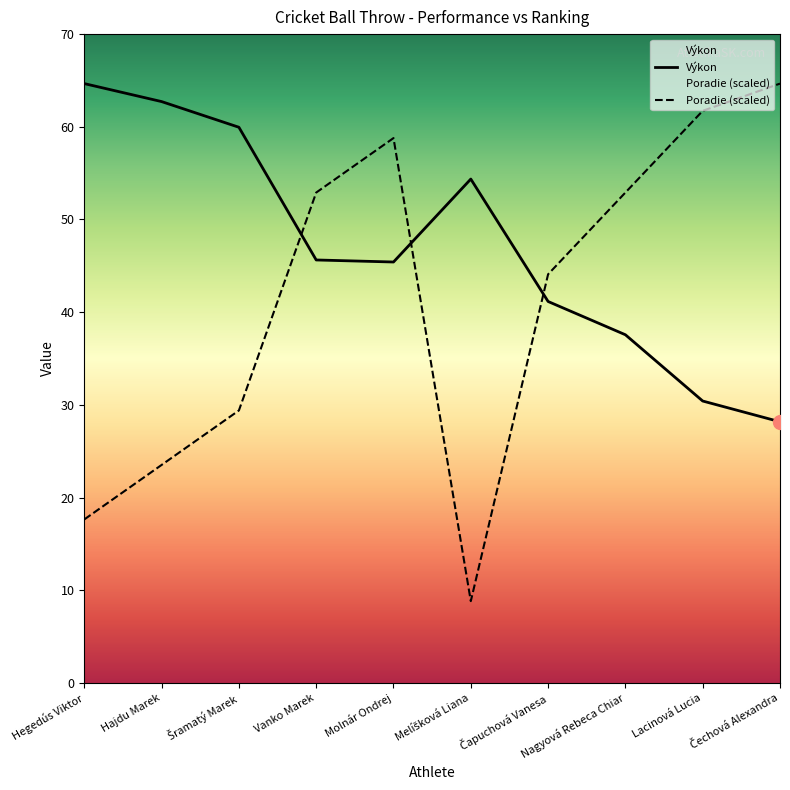

Does the chart have visible grid lines?

No